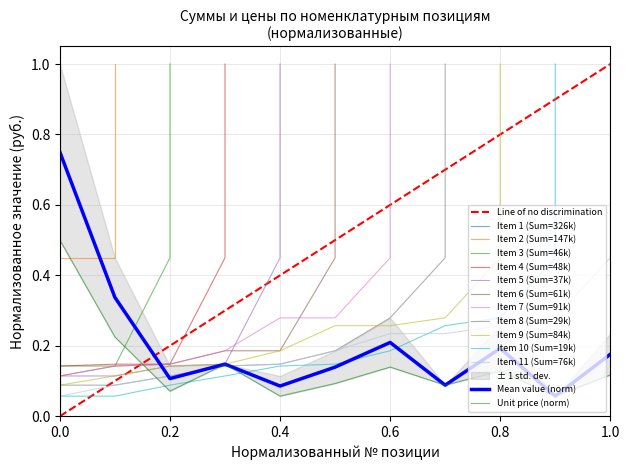

What is the sum of all values?

2.3